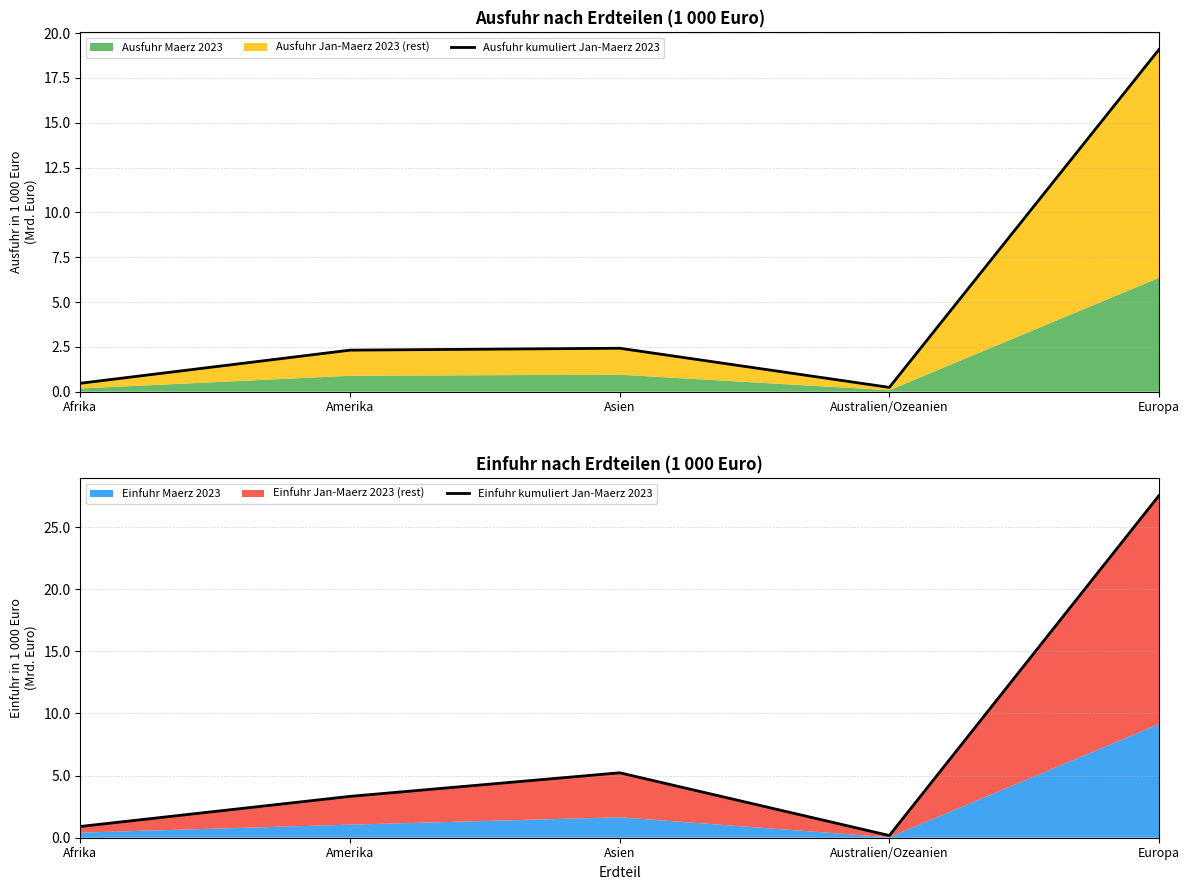

The Einfuhr kumuliert Jan-Maerz 2023 series shows 1.3 at Afrika. True or false?

False